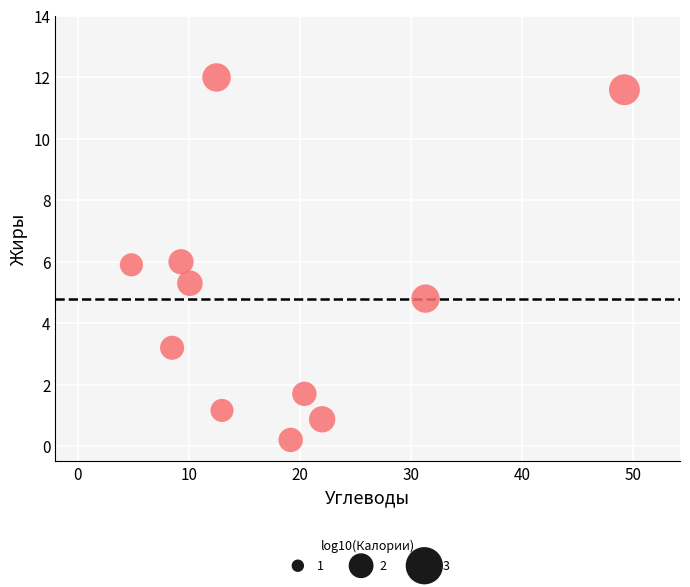

What is the average X value?

18.2